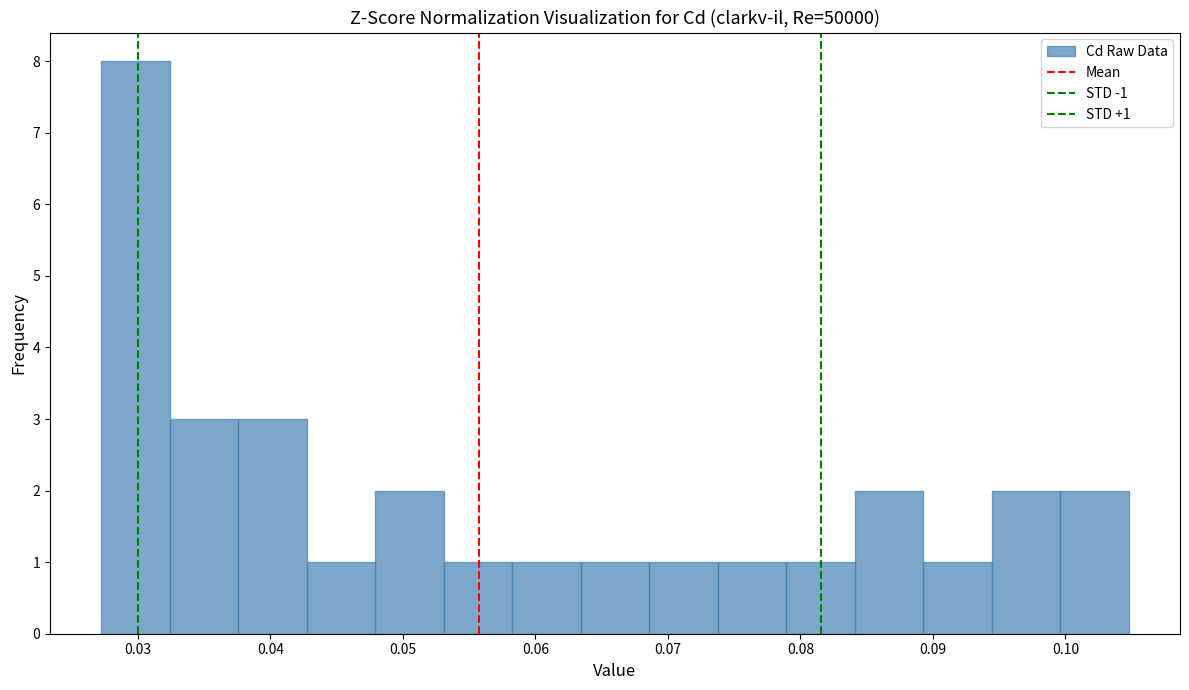

Over which range of the x-axis is the bar tallest?

0.027 to 0.032